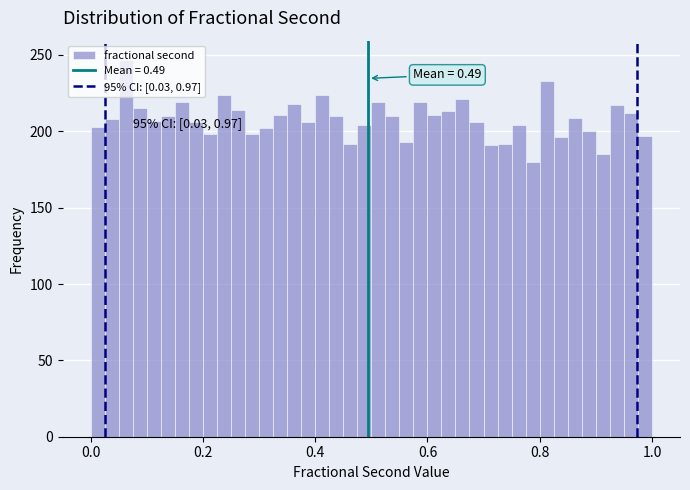

Read against the x-axis, roughly where is the centre of the tallest bar?

0.06